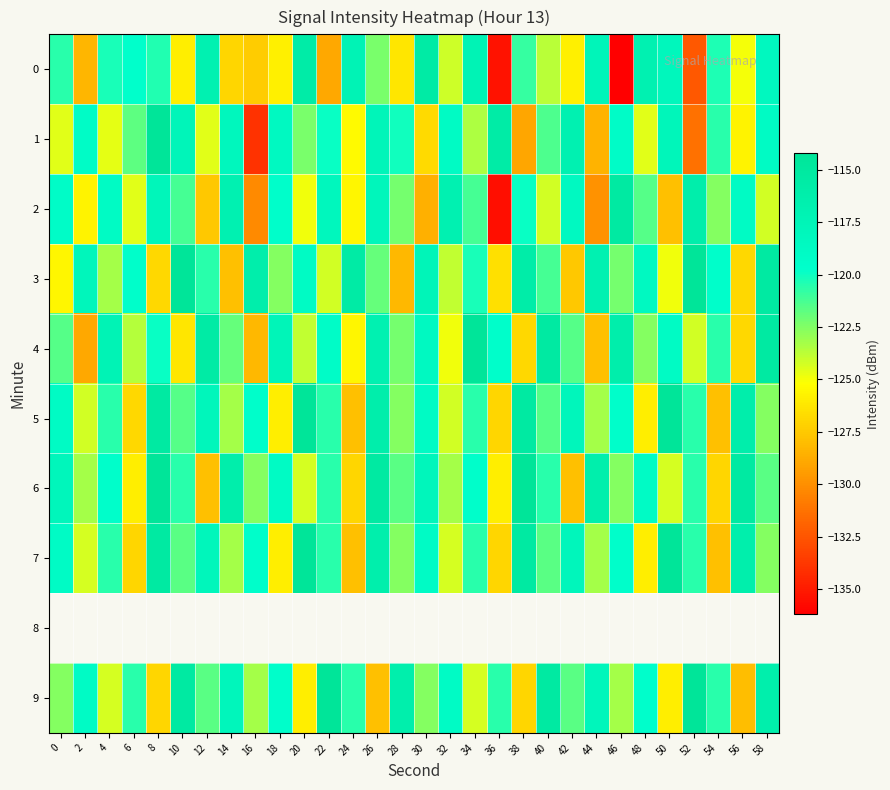

True or false: 0 has a value of -177.0 at 28.

False